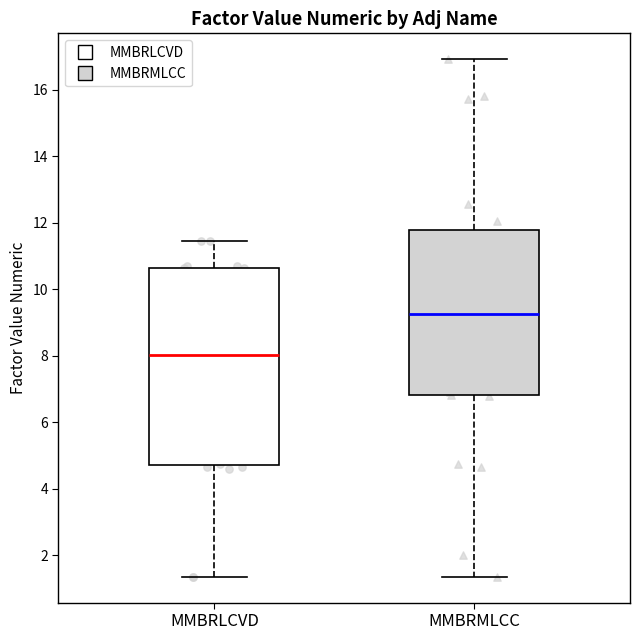

Reading left to right, transcribe this box plot: for each box, give where its median line is, the range the box spans, and where its two whiskers end, as read against the y-axis. The values are not printed on the chart, so give them approximately, as read against the axis.

MMBRLCVD: median 8.0, box 4.8 to 10.6, whiskers 1.4 to 11.4
MMBRMLCC: median 9.2, box 6.8 to 11.8, whiskers 1.4 to 17.0